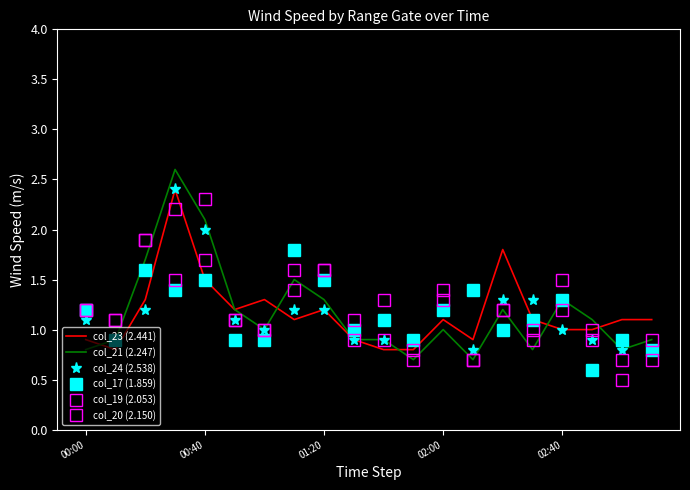

Reading right to left, extract all data points from this chart.

col_23 (2.441): 1.1	1.1	1.0	1.0	1.1	1.8	0.9	1.1	0.8	0.8	0.9	1.2	1.1	1.3	1.2	1.5	2.4	1.3	0.8	0.9
col_21 (2.247): 0.9	0.8	1.1	1.3	0.8	1.2	0.7	1.0	0.7	0.9	0.9	1.3	1.5	1.0	1.2	2.1	2.6	1.7	0.9	0.8
col_24 (2.538): 0.8	0.8	0.9	1.0	1.3	1.3	0.8	1.2	0.9	0.9	0.9	1.2	1.2	1.0	1.1	2.0	2.4	1.2	0.9	1.1
col_17 (1.859): 0.8	0.9	0.6	1.3	1.1	1.0	1.4	1.2	0.9	1.1	1.0	1.5	1.8	0.9	0.9	1.5	1.4	1.6	0.9	1.2
col_19 (2.053): 0.7	0.5	0.9	1.5	0.9	1.2	0.7	1.4	0.8	1.3	1.1	1.6	1.6	1.0	1.1	1.7	1.5	1.9	1.1	1.2
col_20 (2.150): 0.9	0.7	1.0	1.2	1.0	1.2	0.7	1.3	0.7	0.9	0.9	1.6	1.4	1.0	1.1	2.3	2.2	1.9	1.1	1.2